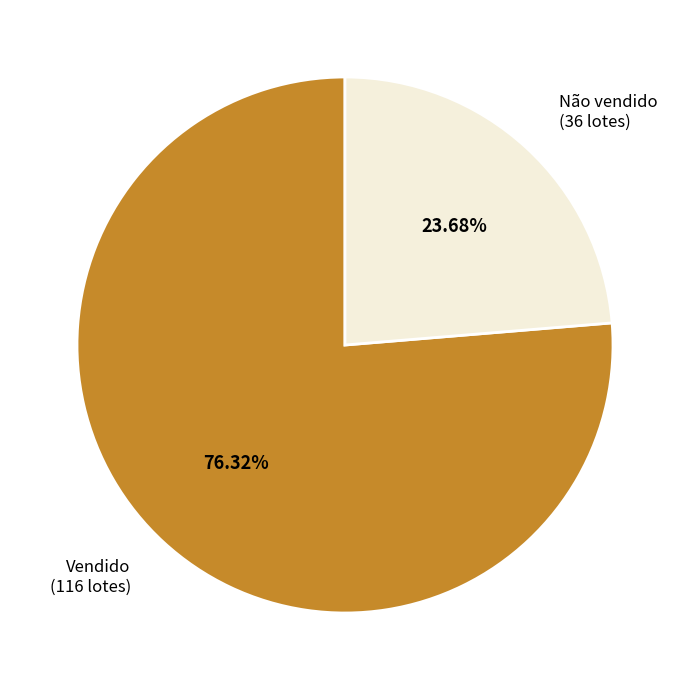

Does Vendido represent more than half of the total?

Yes